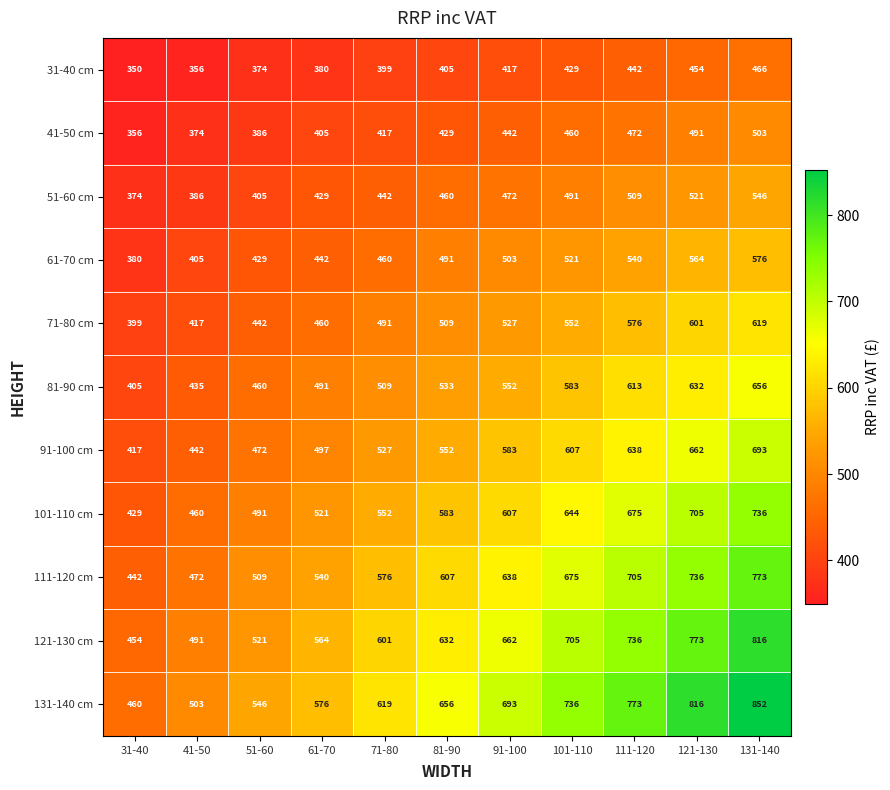

Is the value of 101-110 cm at 101-110 greater than the value of 121-130 cm at 41-50?

Yes